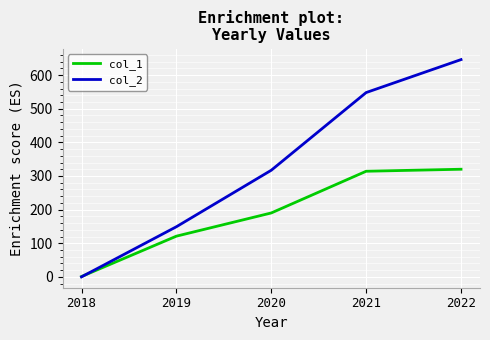

At which category does the chart reach its peak across all series?

2022